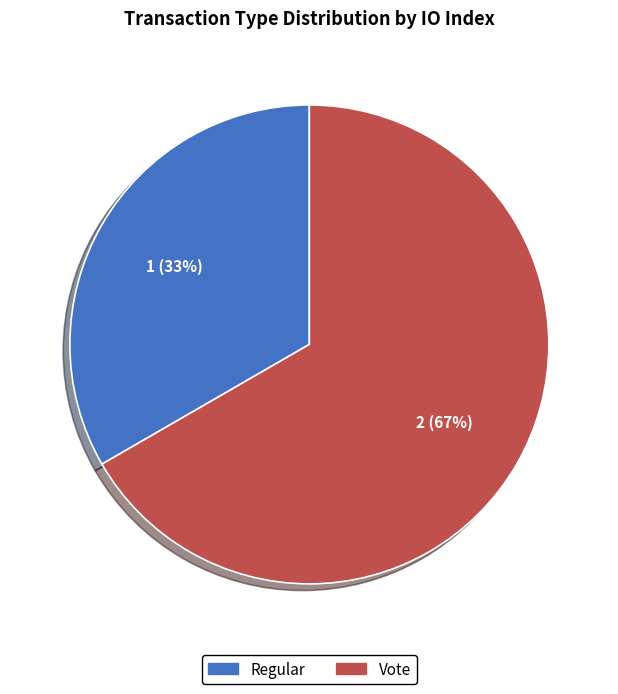

What is the smallest slice in the pie chart?

Regular